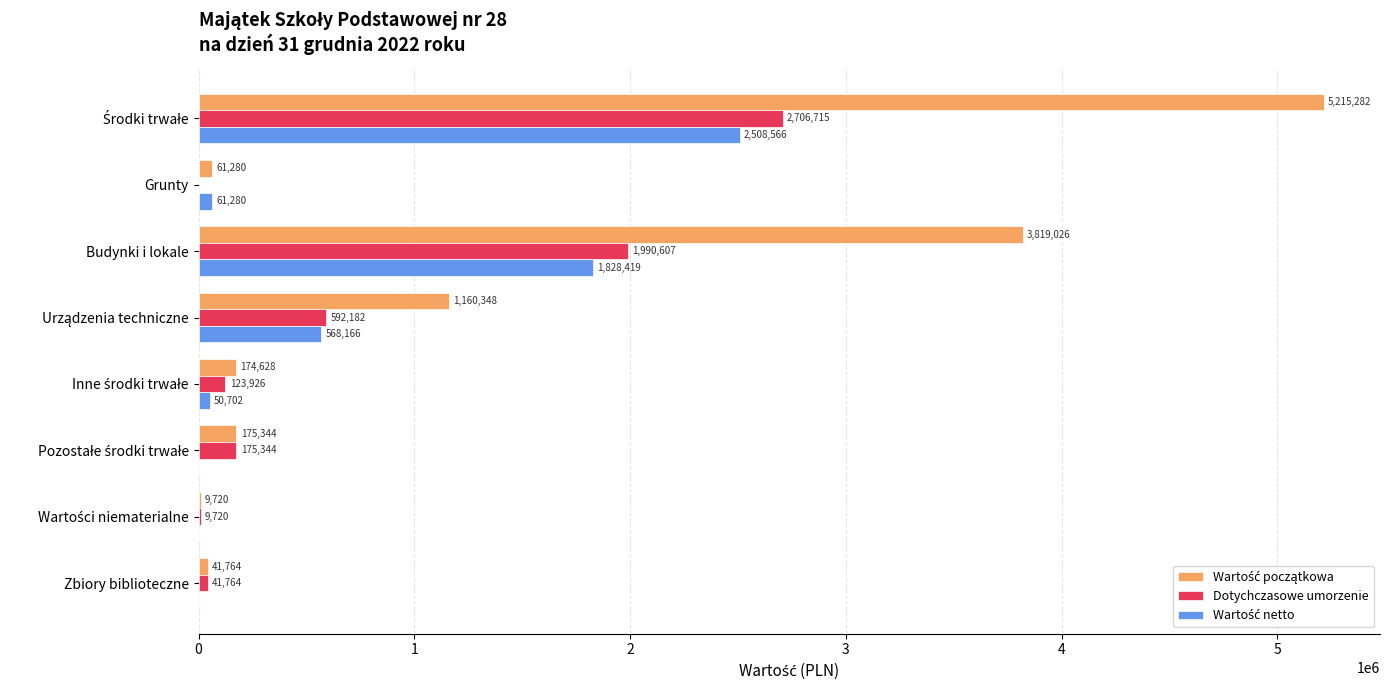

What is the maximum value shown in the chart?

5215281.6